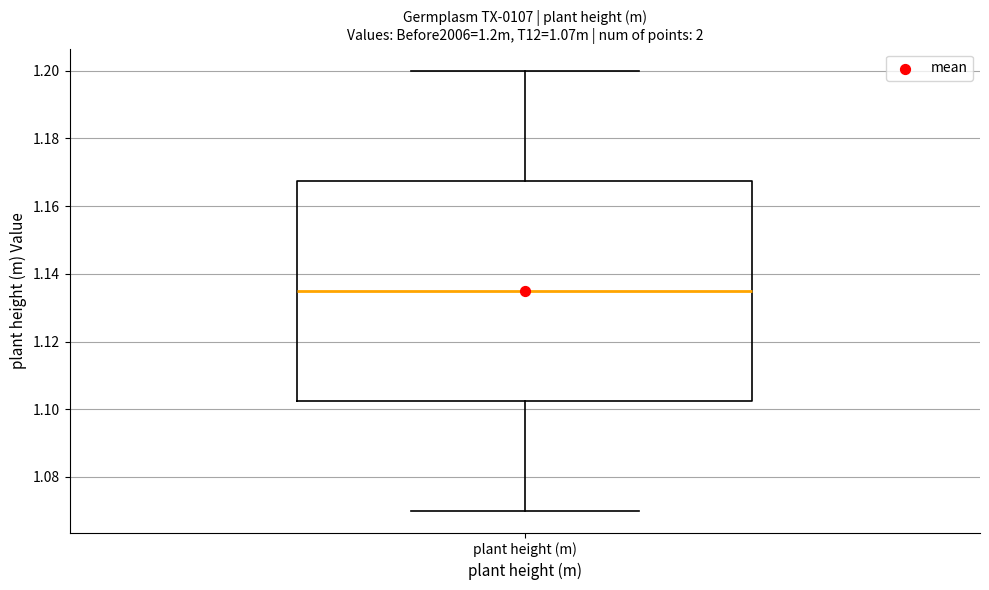

Where does the median line of the box for plant height (m) sit on the y-axis? The values are not printed on the chart, so give them approximately, as read against the axis.

1.136